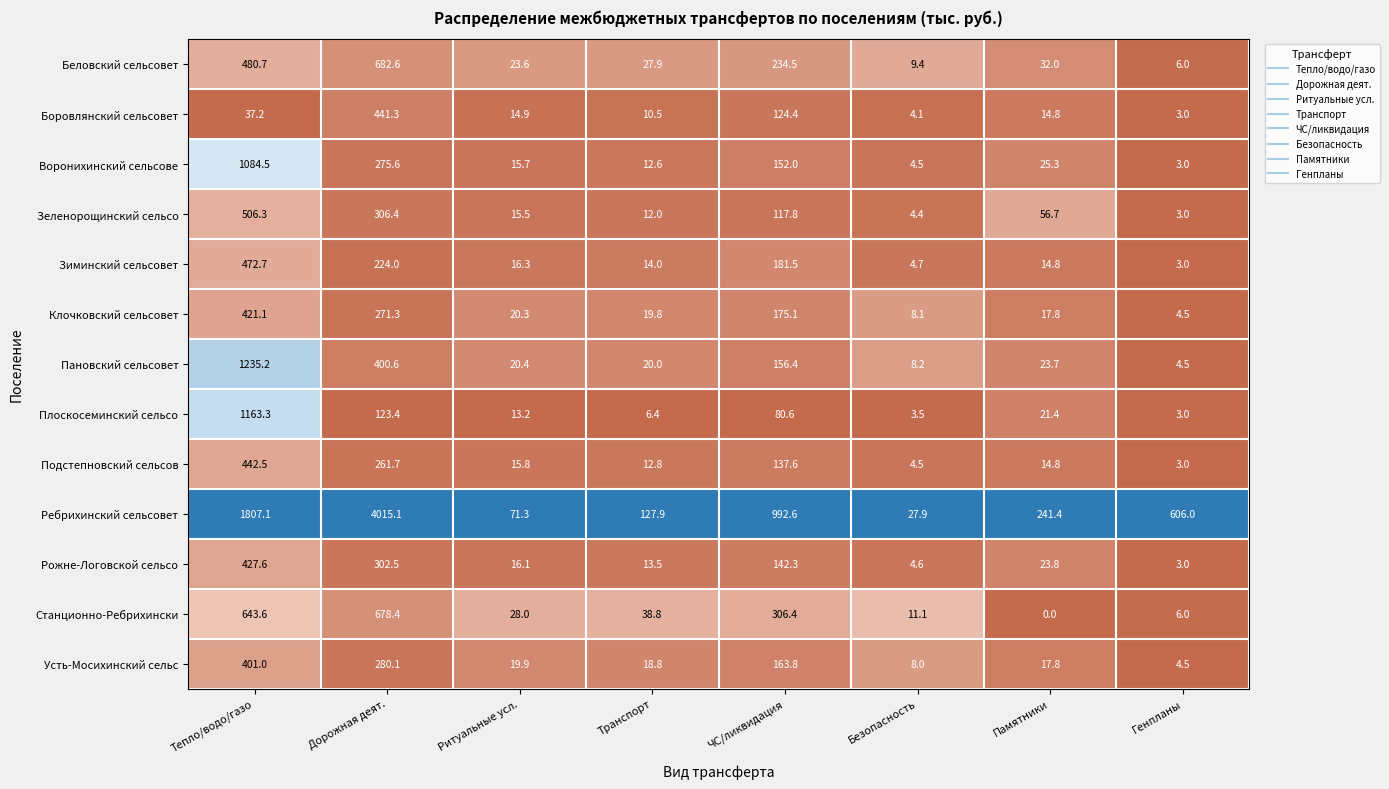

True or false: Подстепновский сельсов has a value of 0.9 at Генпланы.

False